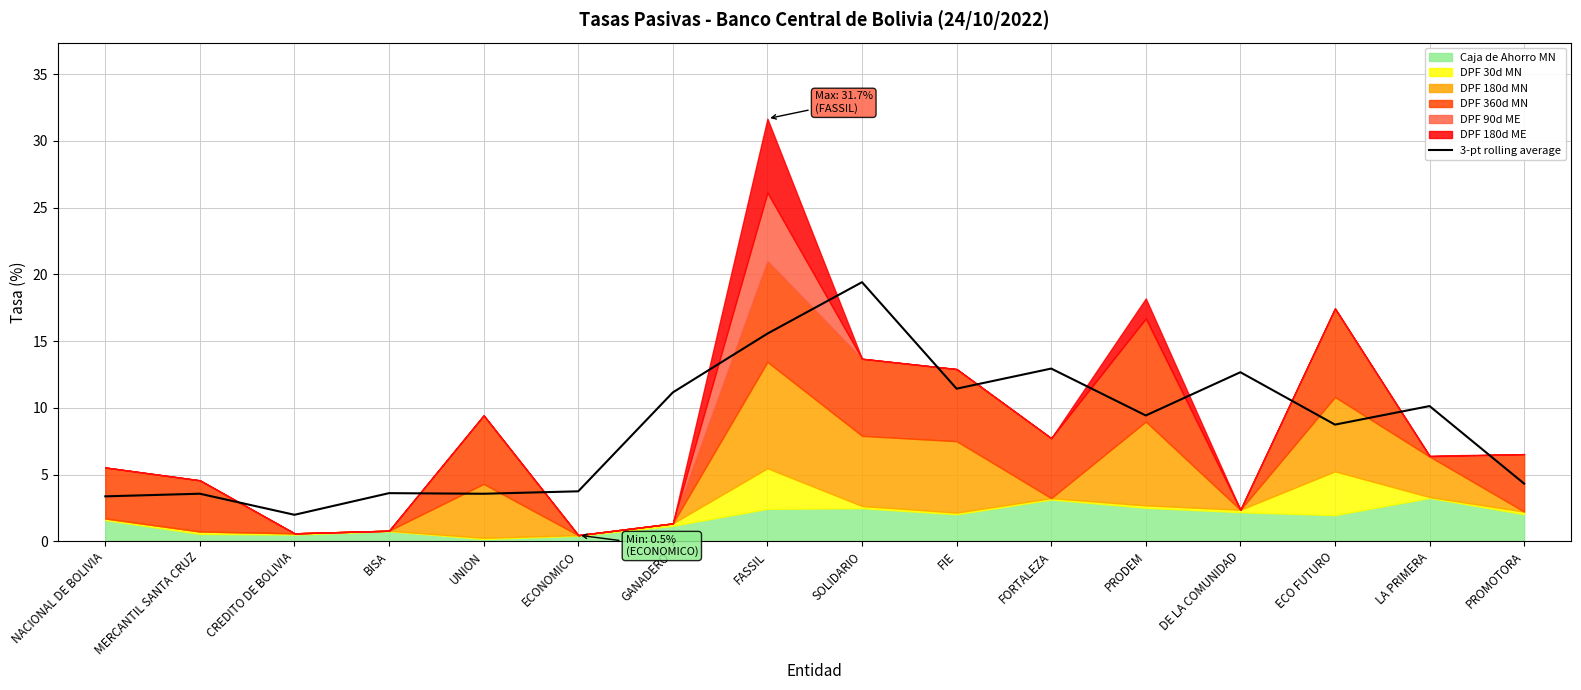

True or false: 3-pt rolling average has a value of 5.6 at UNION.

False